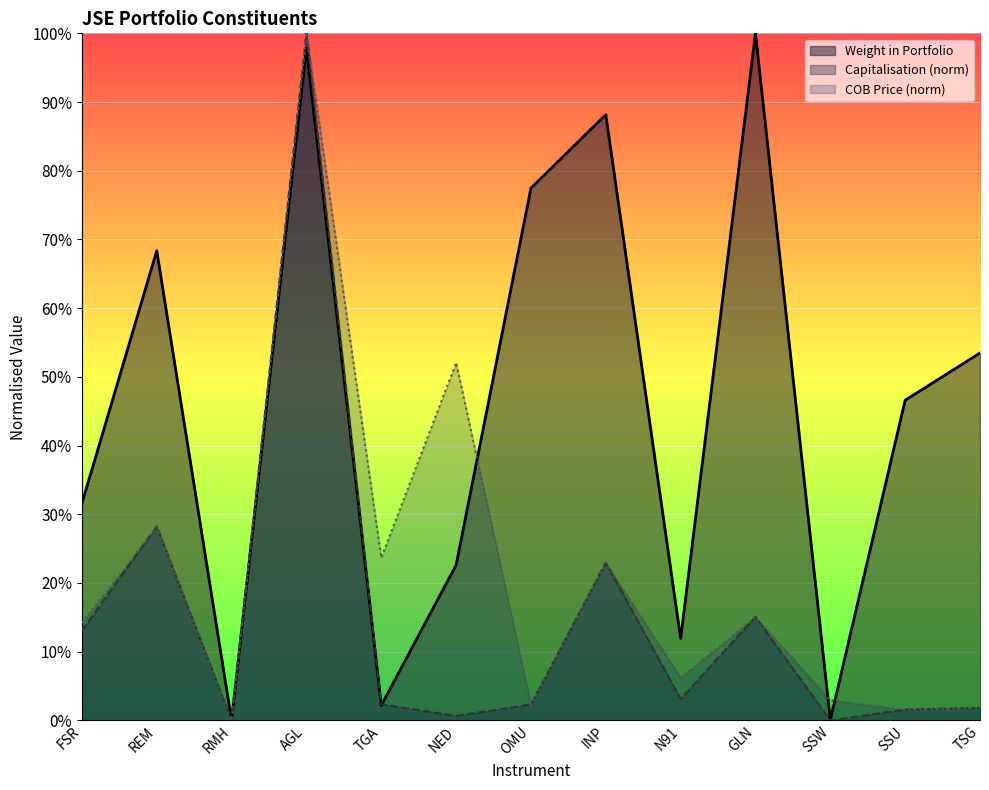

How many distinct data groups are displayed?

3